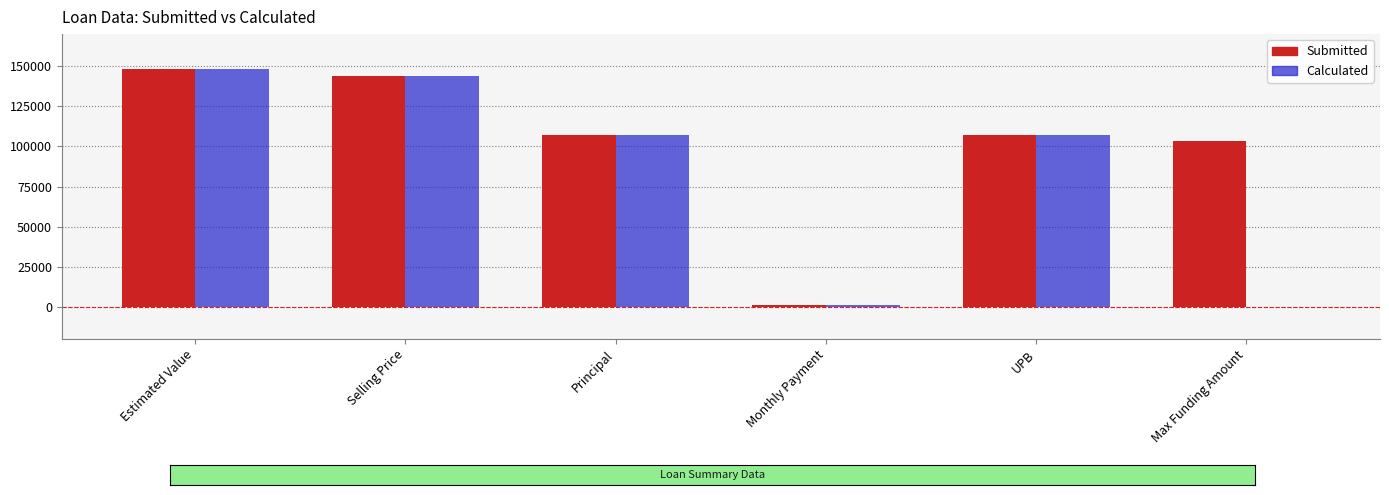

Read the Submitted value at UPB, to the nearest 10.

107000